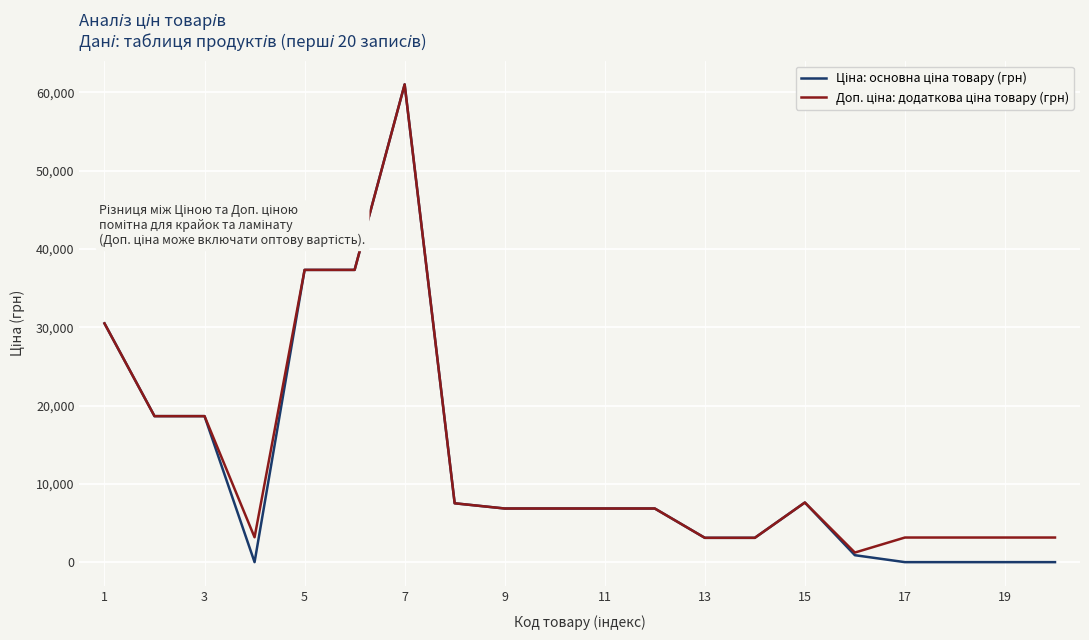

True or false: Ціна: основна ціна товару (грн) has more than 2 interior local peaks.

False